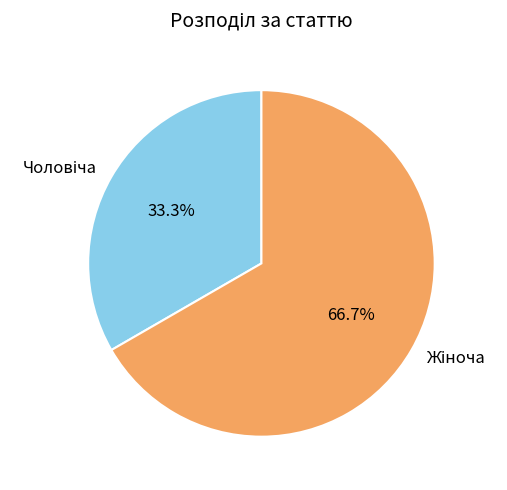

Count the number of slices in the pie.

2